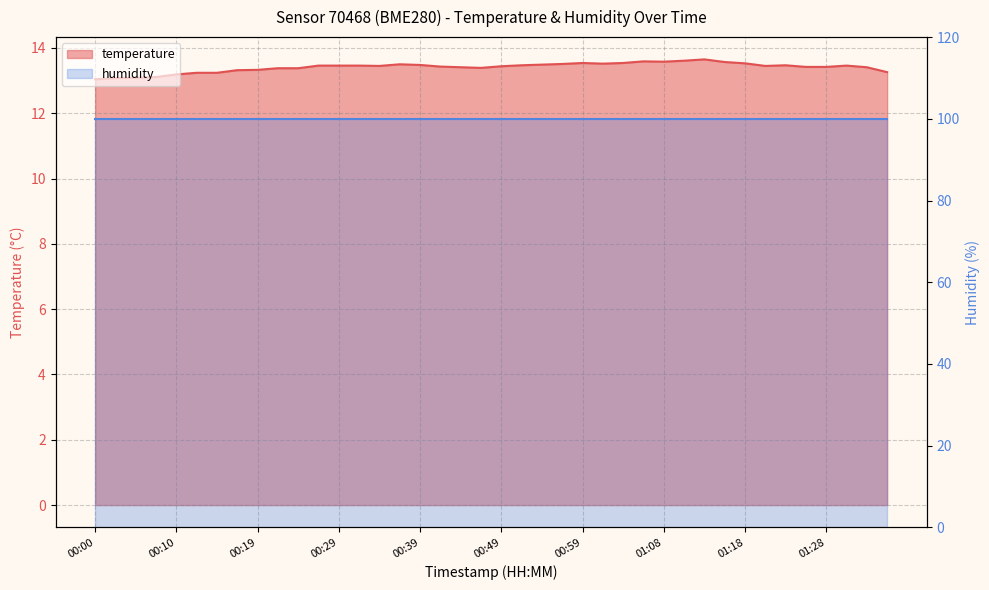

Reading left to right, transcribe all the data shown in this chart.

00:00=13.0	00:02=13.1	00:05=13.1	00:07=13.1	00:10=13.2	00:12=13.2	00:15=13.2	00:17=13.3	00:19=13.3	00:22=13.4	00:24=13.4	00:27=13.5	00:29=13.5	00:32=13.5	00:34=13.4	00:37=13.5	00:39=13.5	00:41=13.4	00:44=13.4	00:46=13.4	00:49=13.4	00:51=13.5	00:54=13.5	00:56=13.5	00:59=13.5	01:01=13.5	01:03=13.5	01:06=13.6	01:08=13.6	01:11=13.6	01:13=13.7	01:16=13.6	01:18=13.5	01:21=13.4	01:23=13.5	01:25=13.4	01:28=13.4	01:30=13.5	01:33=13.4	01:35=13.3